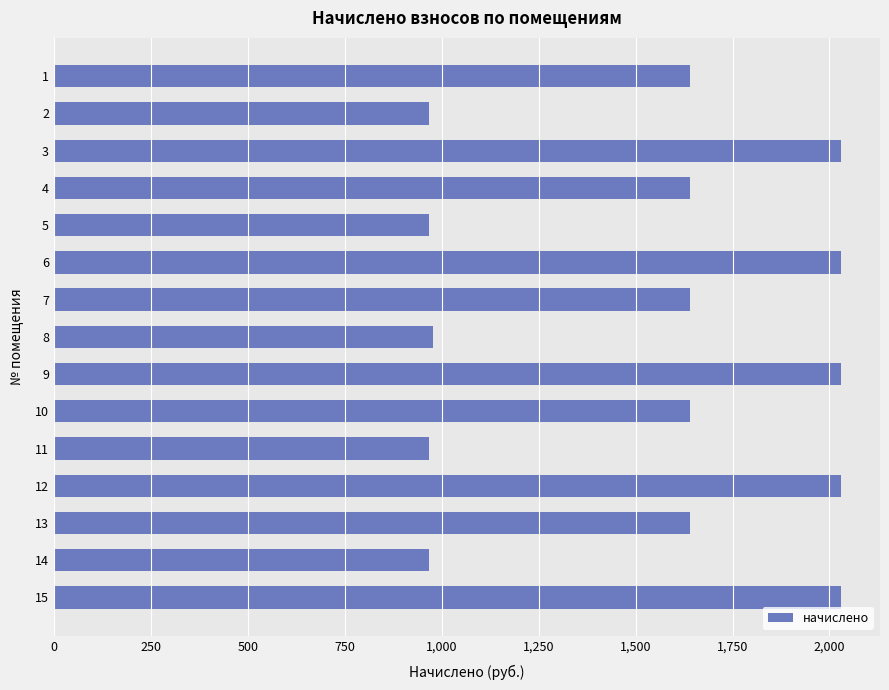

What is the value of the 11th bar from the top?

966.7